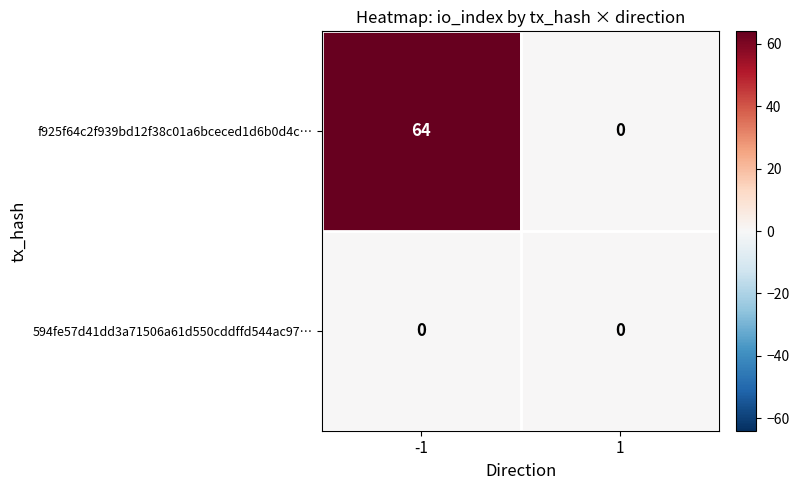

What is the maximum value shown in the chart?

64